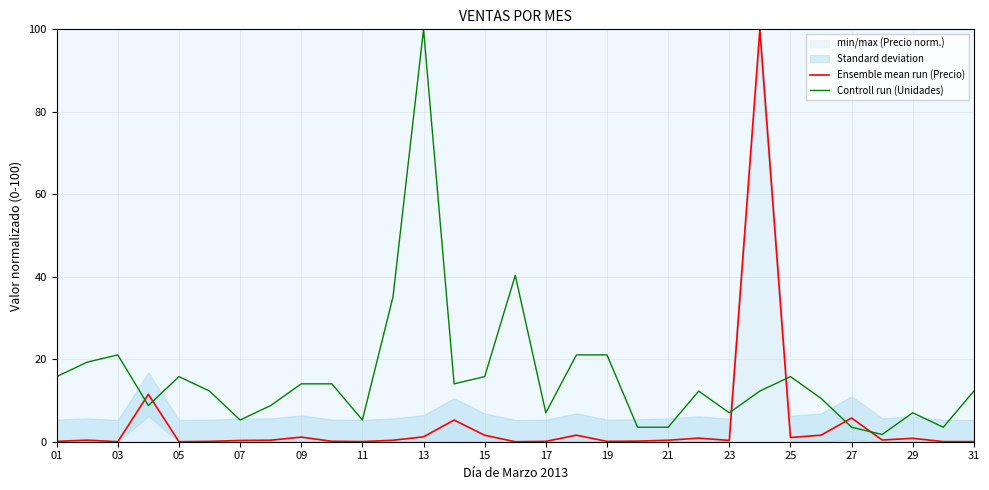

What is the highest value of the Controll run (Unidades) series?

100.0